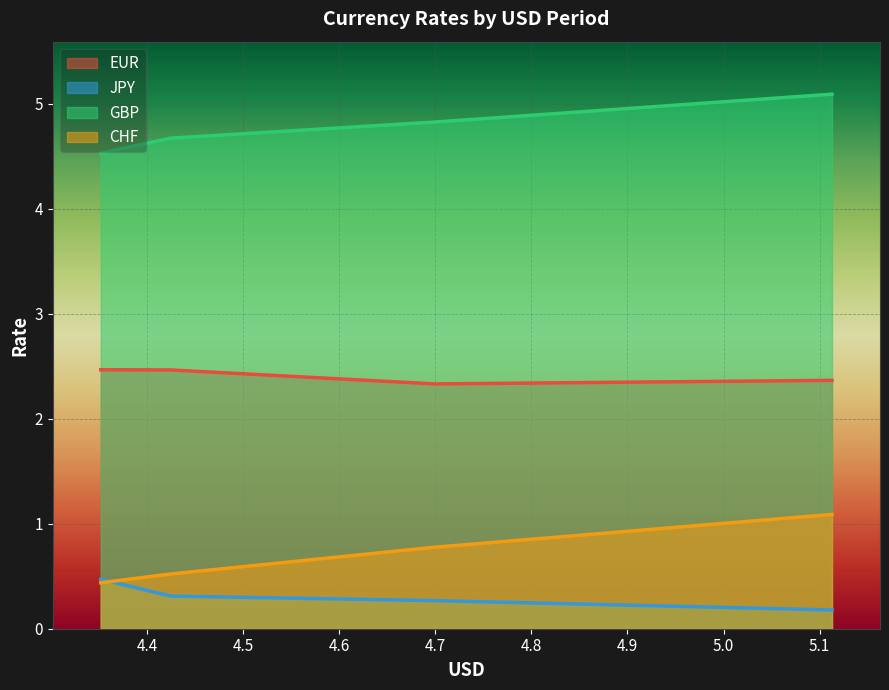

Does the chart display data point markers on the line(s)?

No